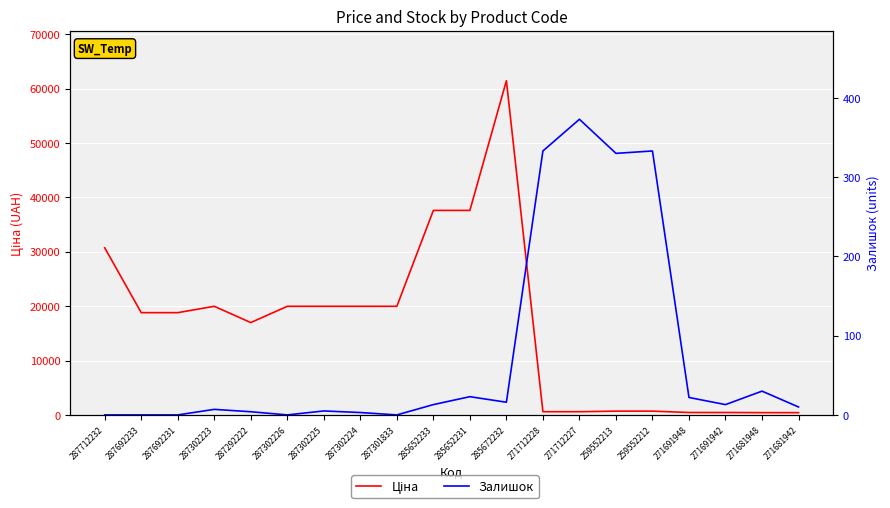

At which category is the sum across all series the highest?

285672232